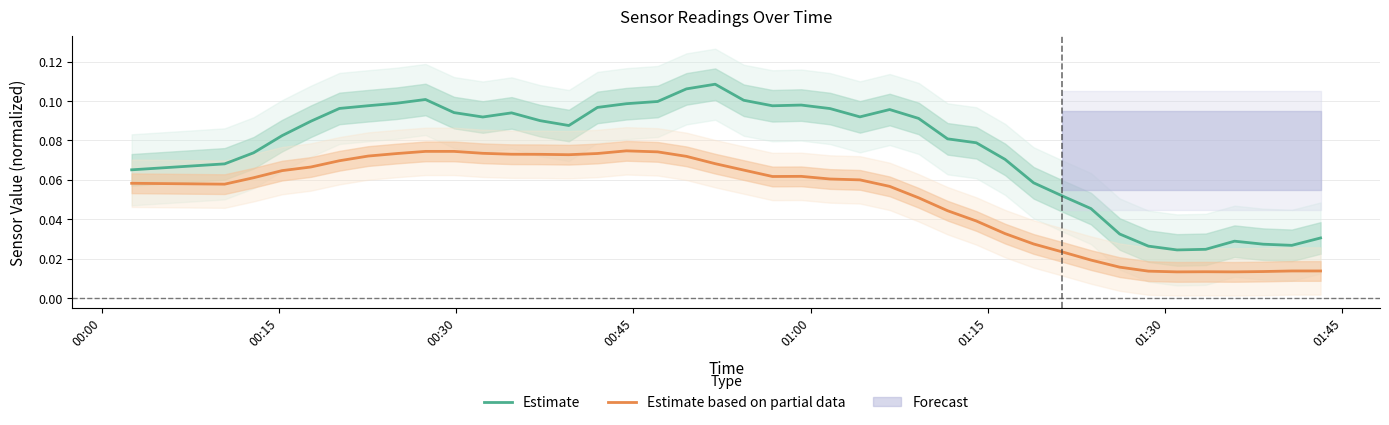

Reading left to right, list all the values displayed in this chart.

Estimate: 0.1	0.1	0.1	0.1	0.1	0.1	0.1	0.1	0.1	0.1	0.1	0.1	0.1	0.1	0.1	0.1	0.1	0.1	0.1	0.1	0.1	0.1	0.1	0.1	0.1	0.1	0.1	0.1	0.1	0.1	0.1	0.0	0.0	0.0	0.0	0.0	0.0	0.0	0.0	0.0
Estimate based on partial data: 0.1	0.1	0.1	0.1	0.1	0.1	0.1	0.1	0.1	0.1	0.1	0.1	0.1	0.1	0.1	0.1	0.1	0.1	0.1	0.1	0.1	0.1	0.1	0.1	0.1	0.1	0.0	0.0	0.0	0.0	0.0	0.0	0.0	0.0	0.0	0.0	0.0	0.0	0.0	0.0